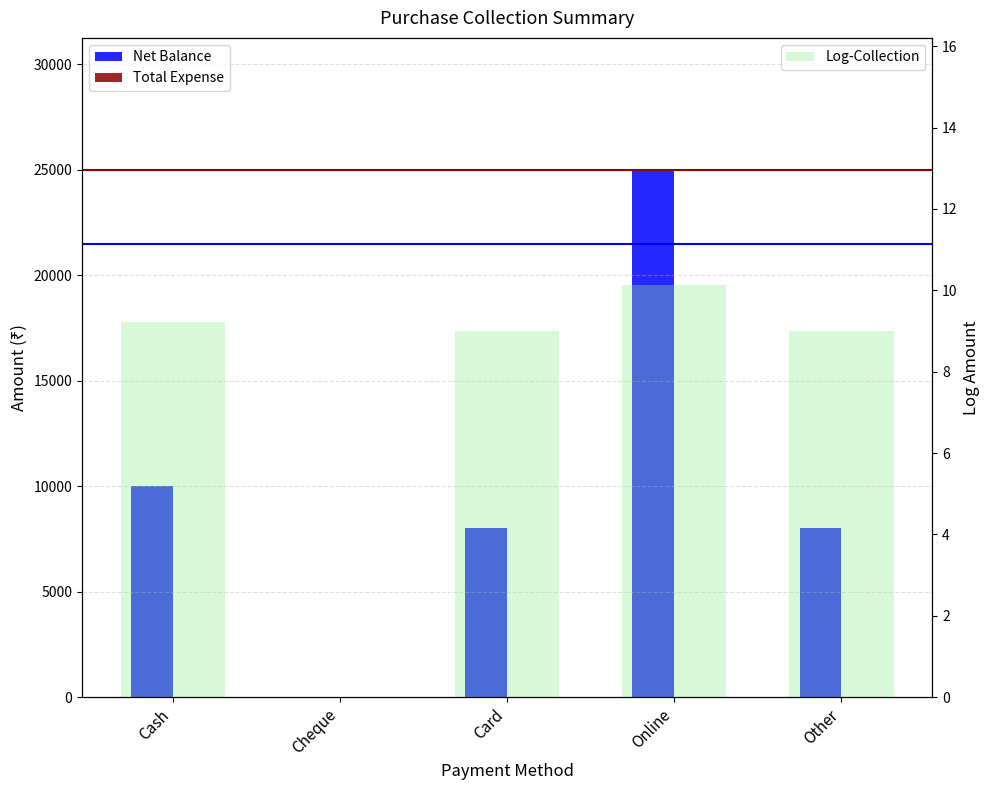

The value of Log-Collection at Other is 9.0. True or false?

True